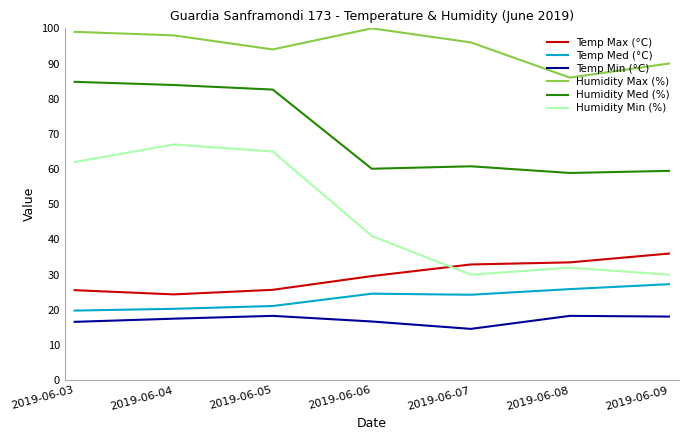

Where is Humidity Min (%) nearest to the value 48?

2019-06-06